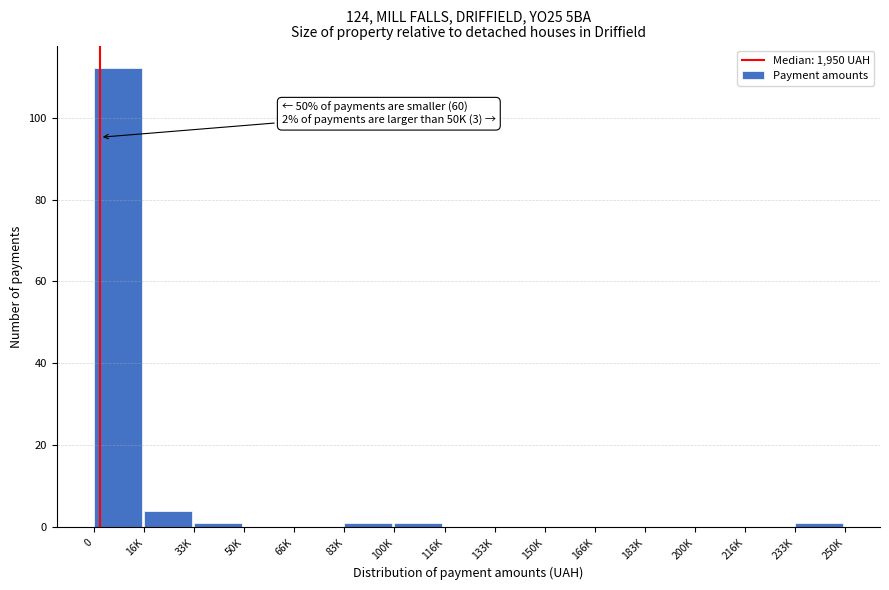

Reading left to right, list all the values displayed in this chart.

0=112	16K=4	33K=1	50K=0	66K=0	83K=1	100K=1	116K=0	133K=0	150K=0	166K=0	183K=0	200K=0	216K=0	233K=1